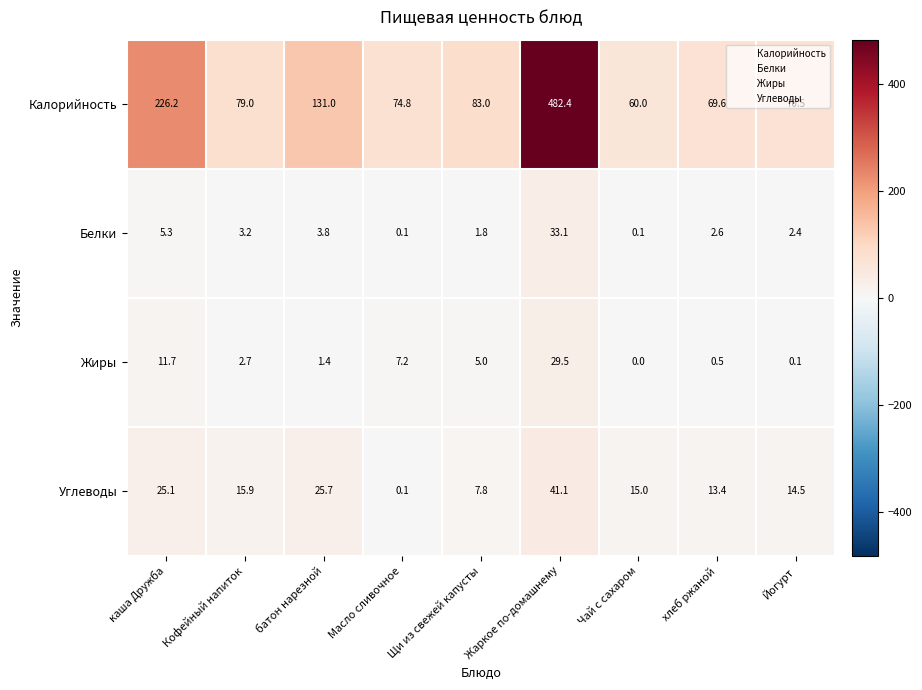

What is the difference between the Углеводы values at батон нарезной and Масло сливочное?

25.6